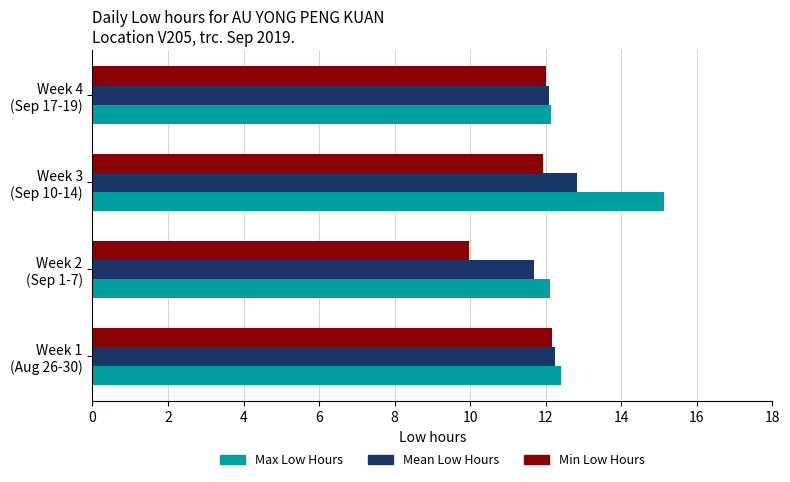

At which category is the sum across all series the highest?

Week 3
(Sep 10-14)